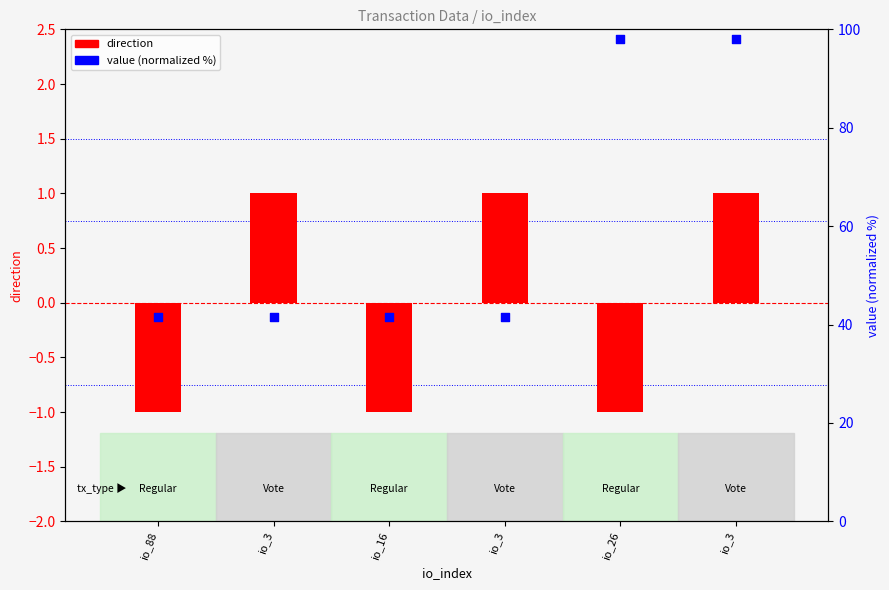

Which series has the largest total across all categories?

value (normalized)